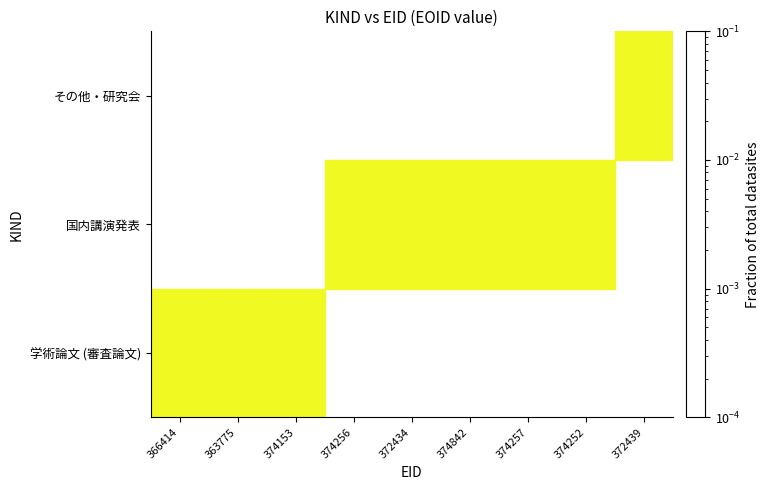

Which category has the lowest value in the その他・研究会 series?

366414